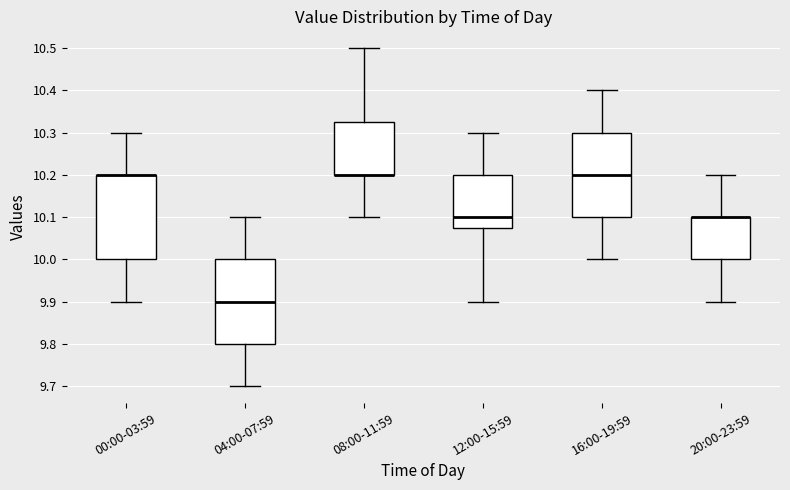

Where is the upper edge of the box for 00:00-03:59 on the y-axis? The values are not printed on the chart, so give them approximately, as read against the axis.

10.20